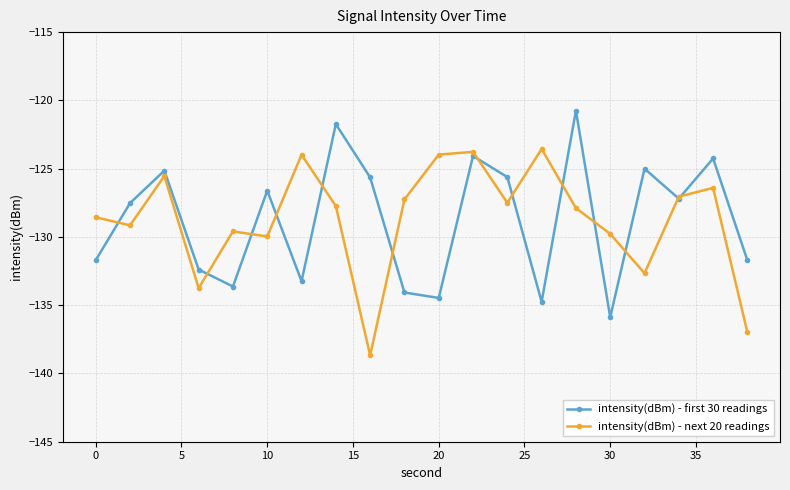

What is the maximum value shown in the chart?

-120.8